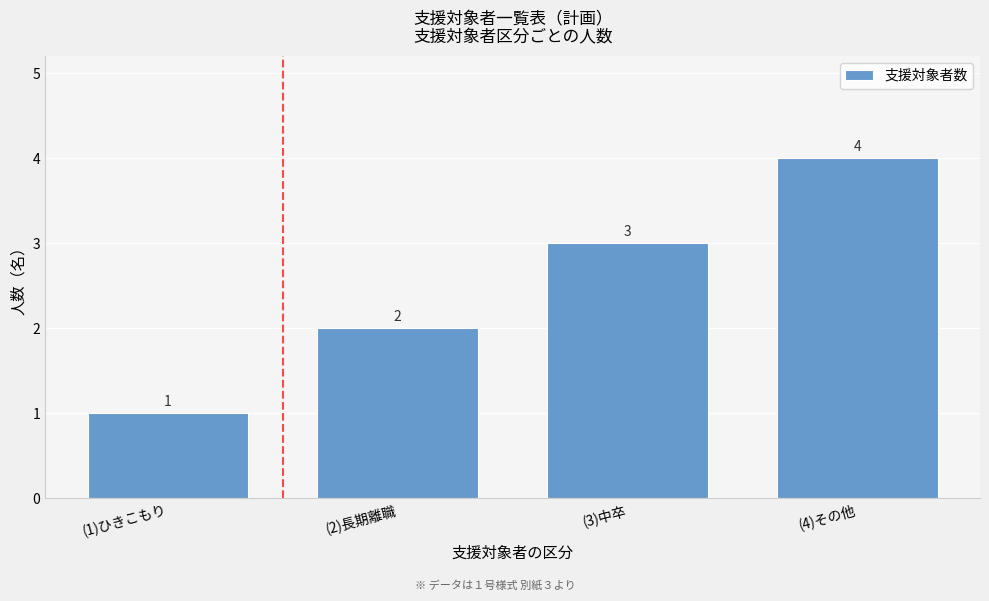

At which category does the chart reach its peak across all series?

(4)その他